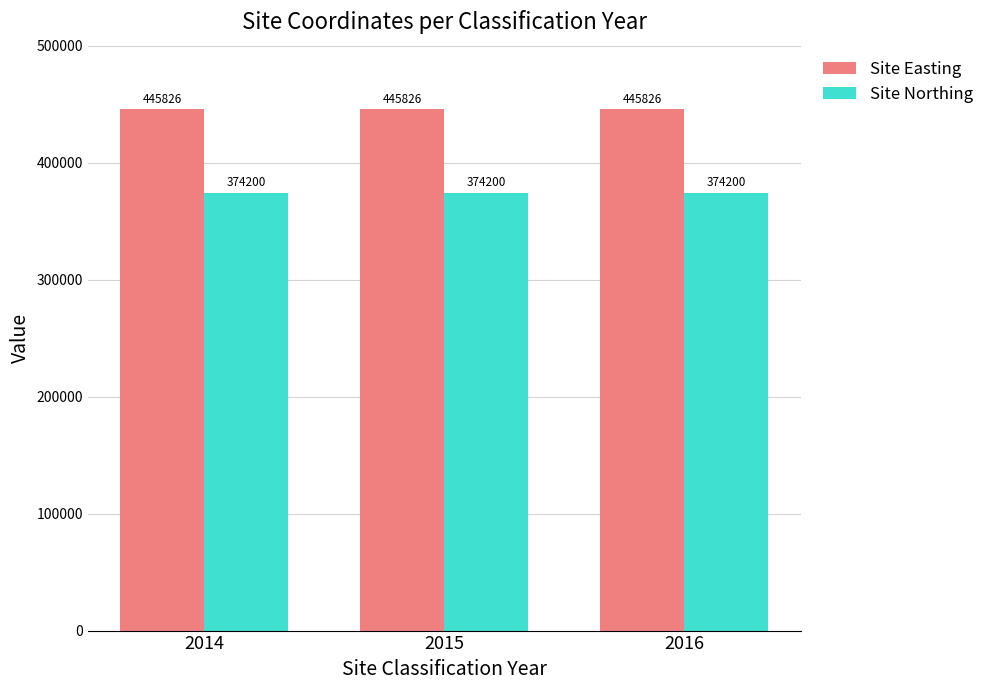

Rank the series by their average value, from lowest to highest.

Site Northing, Site Easting